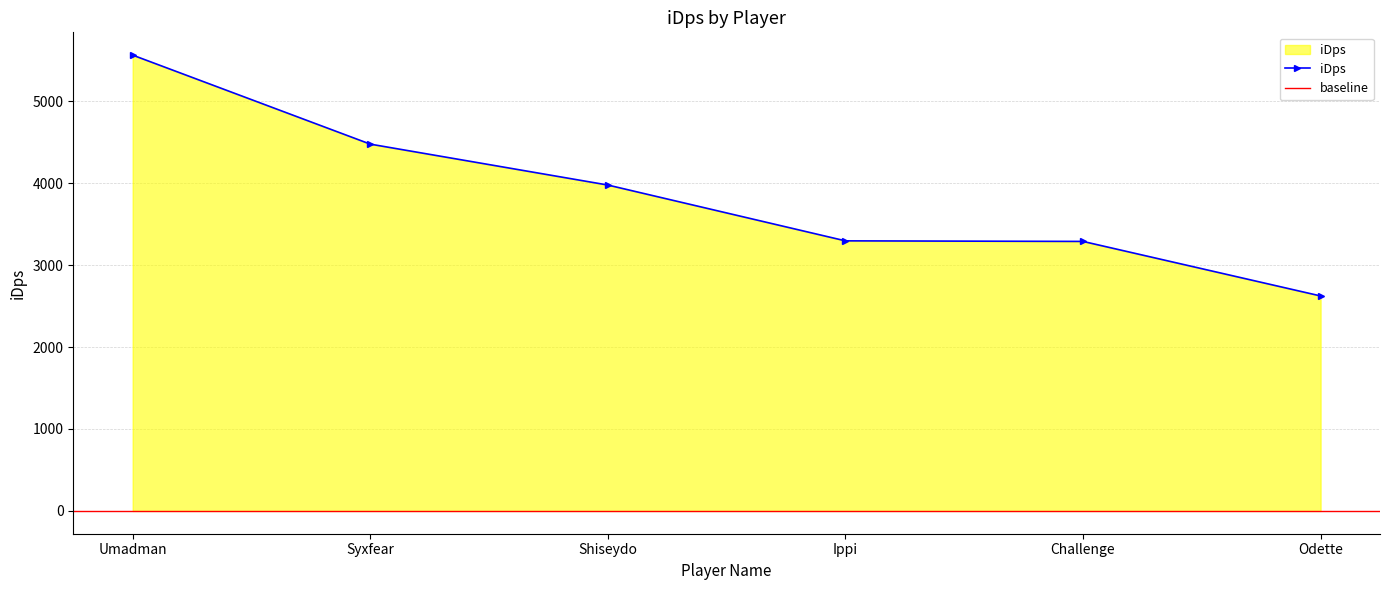

True or false: there are more than 0 points higher than both neighbors.

False